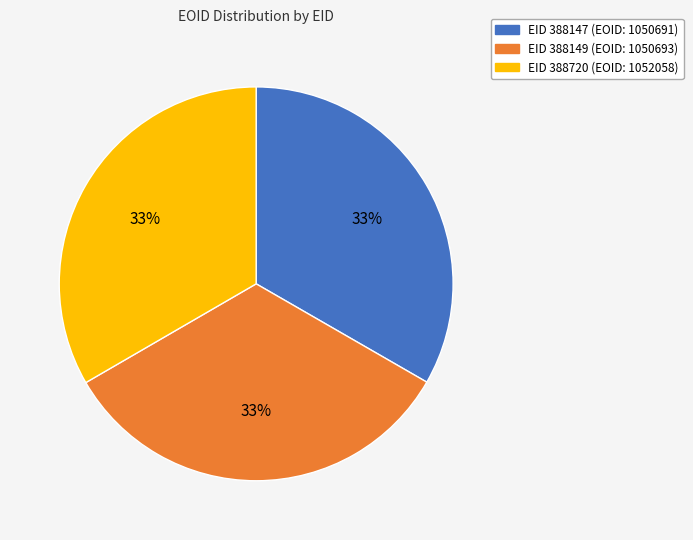

Is there a majority slice in this chart?

No